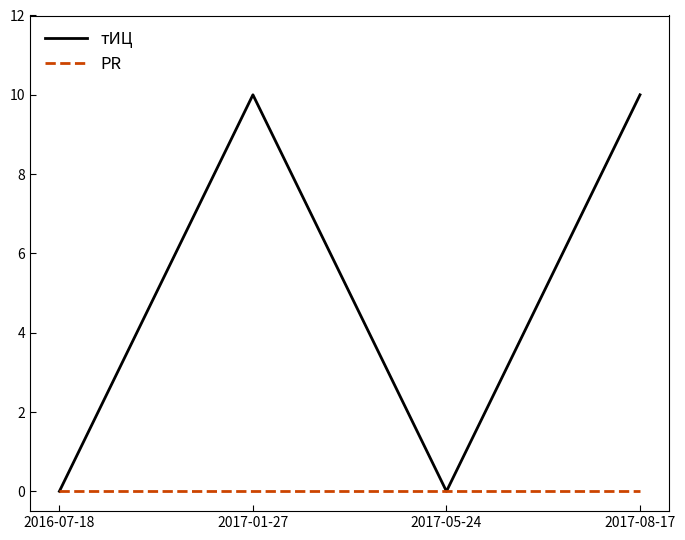

What position from the right is 2016-07-18?

4